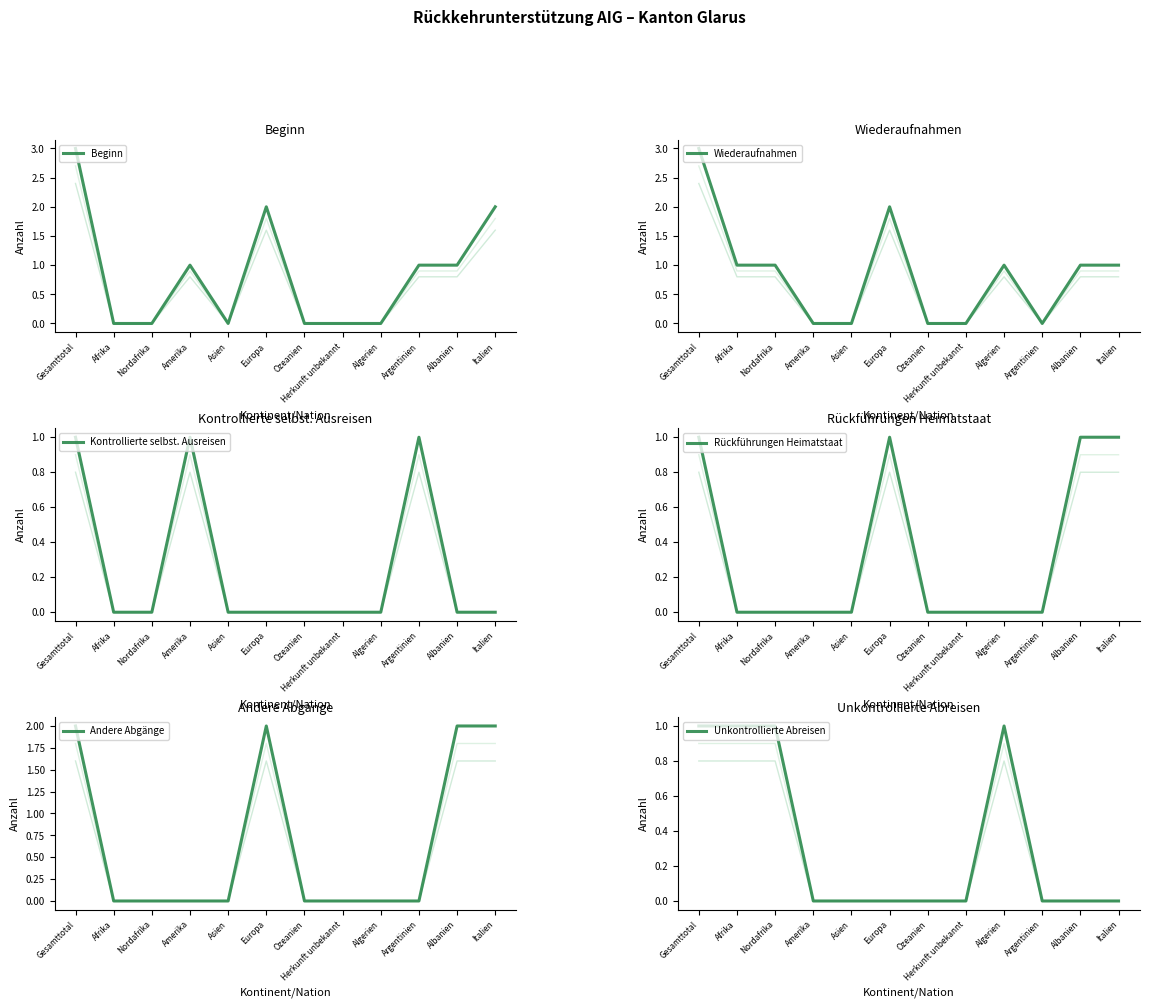

What is the value of the Wiederaufnahmen point at the 2nd from the left?

1